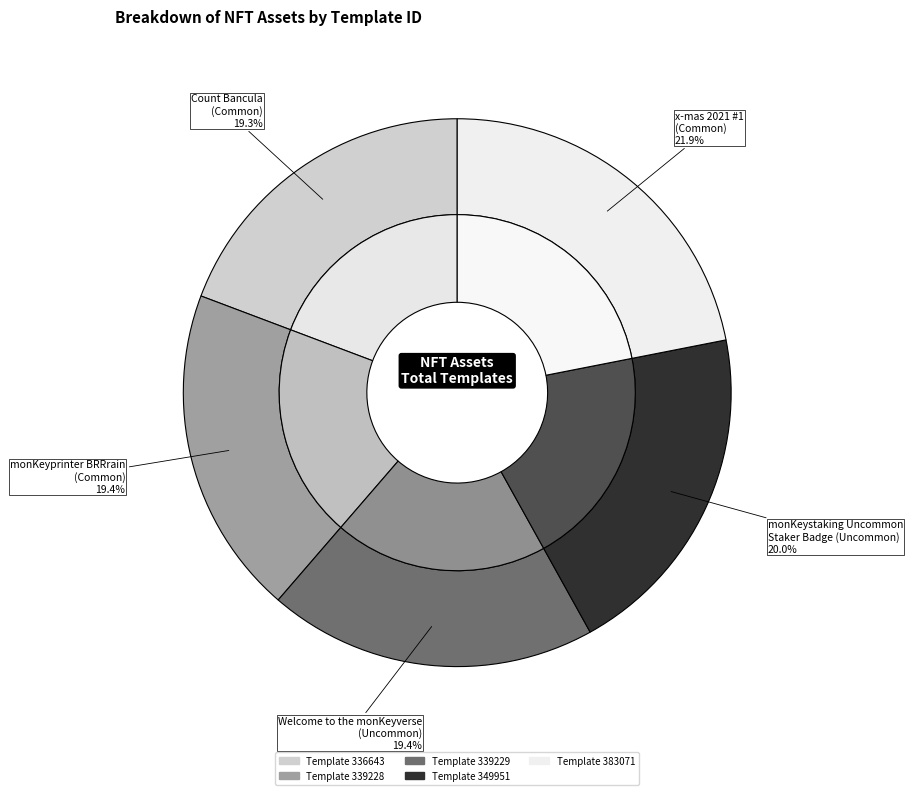

True or false: monKeystaking Uncommon
Staker Badge (Uncommon) accounts for 7% of the total.

False